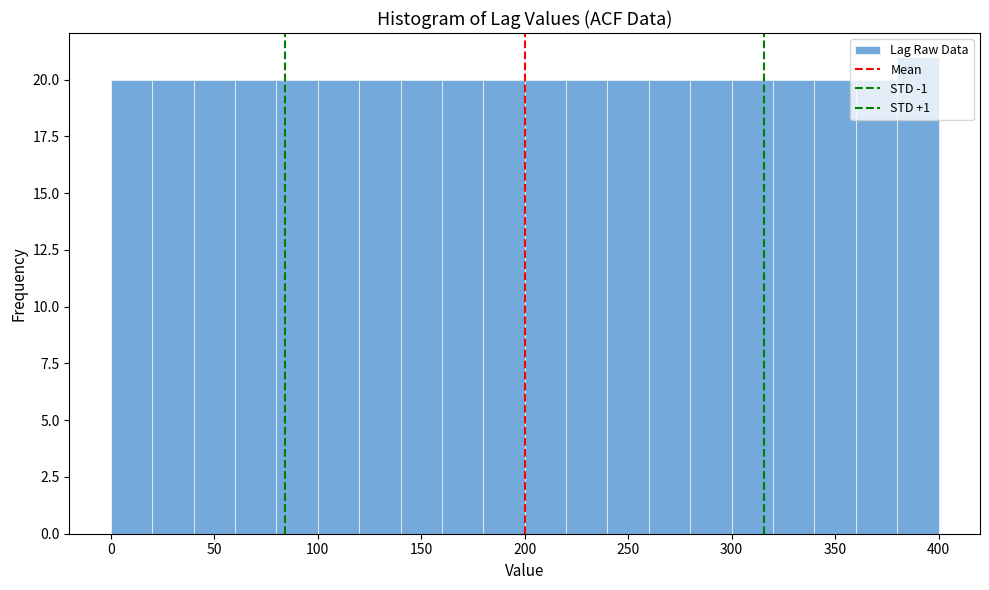

Reading left to right, transcribe this chart: for each bar, give the range it covers on the x-axis and its height. The values are not printed on the chart, so give them approximately, as read against the axis.

0 to 20: 20
20 to 40: 20
40 to 60: 20
60 to 80: 20
80 to 100: 20
100 to 120: 20
120 to 140: 20
140 to 160: 20
160 to 180: 20
180 to 200: 20
200 to 220: 20
220 to 240: 20
240 to 260: 20
260 to 280: 20
280 to 300: 20
300 to 320: 20
320 to 340: 20
340 to 360: 20
360 to 380: 20
380 to 400: 21